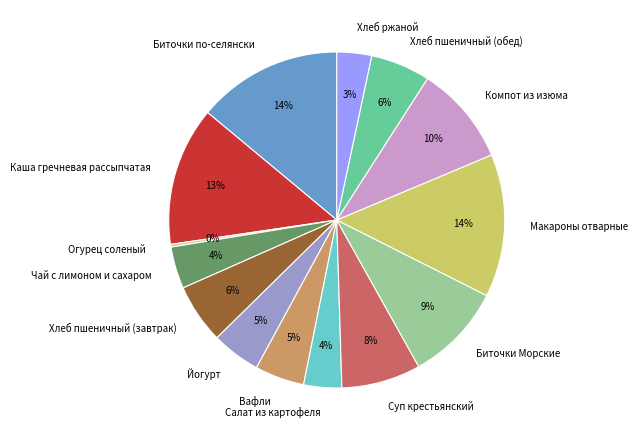

To the nearest percent, what portion does Хлеб пшеничный (обед) represent?

6%